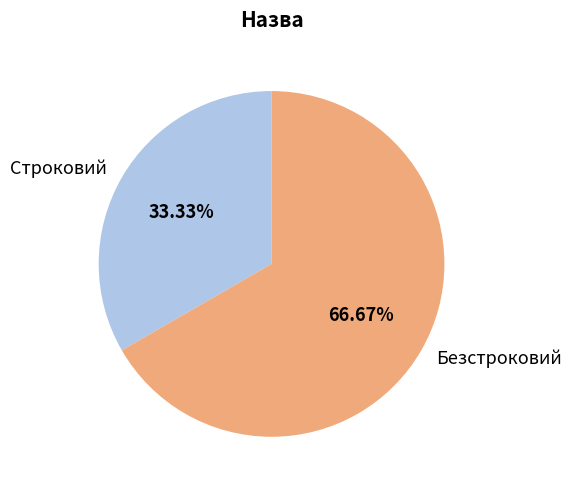

How many segments does this pie chart have?

2